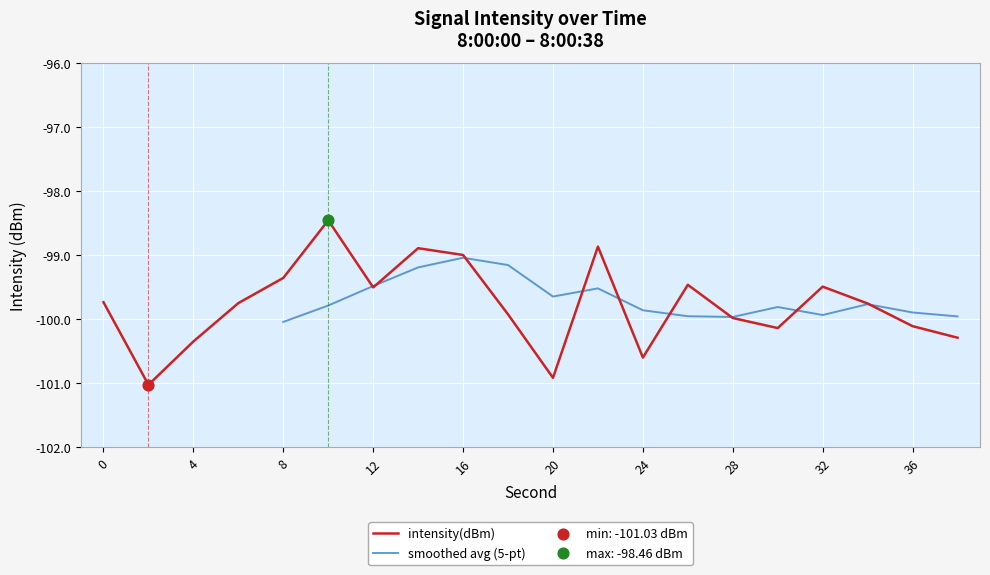

What is the change in value from 6 to 8?

+0.4